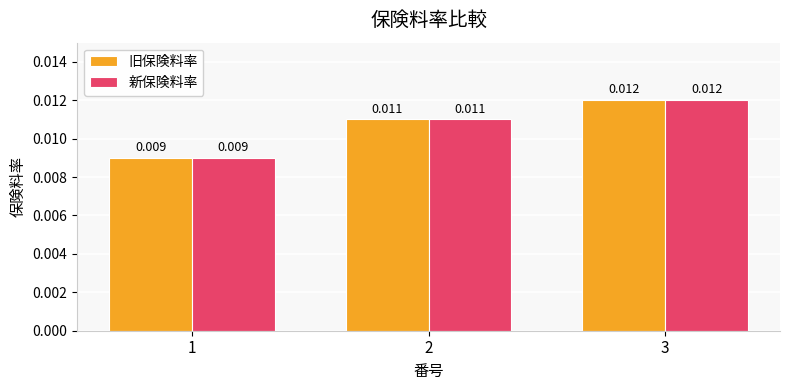

Is the value of 旧保険料率 at 1 greater than the value of 新保険料率 at 3?

No